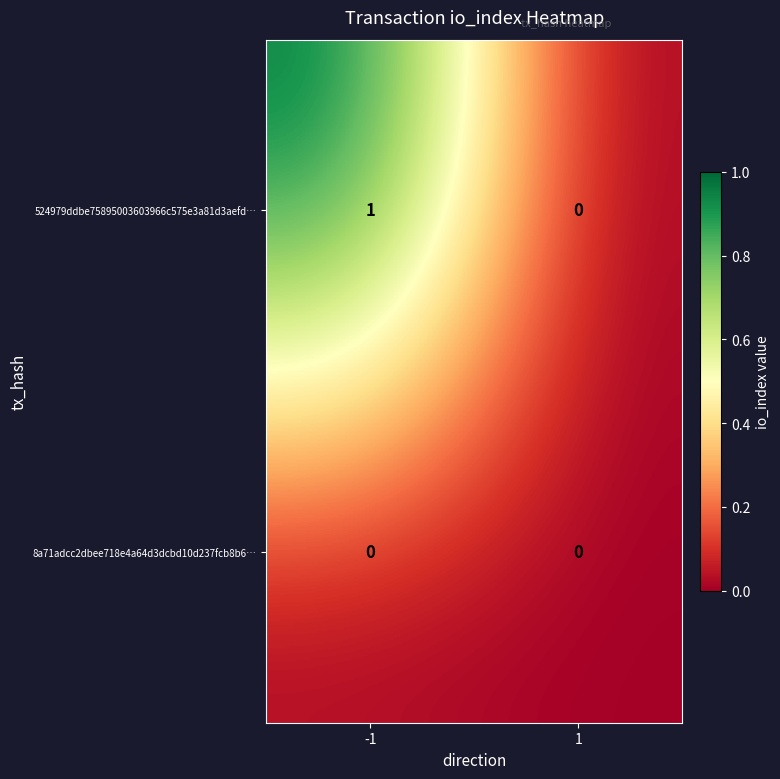

Count the number of categories in the chart.

2